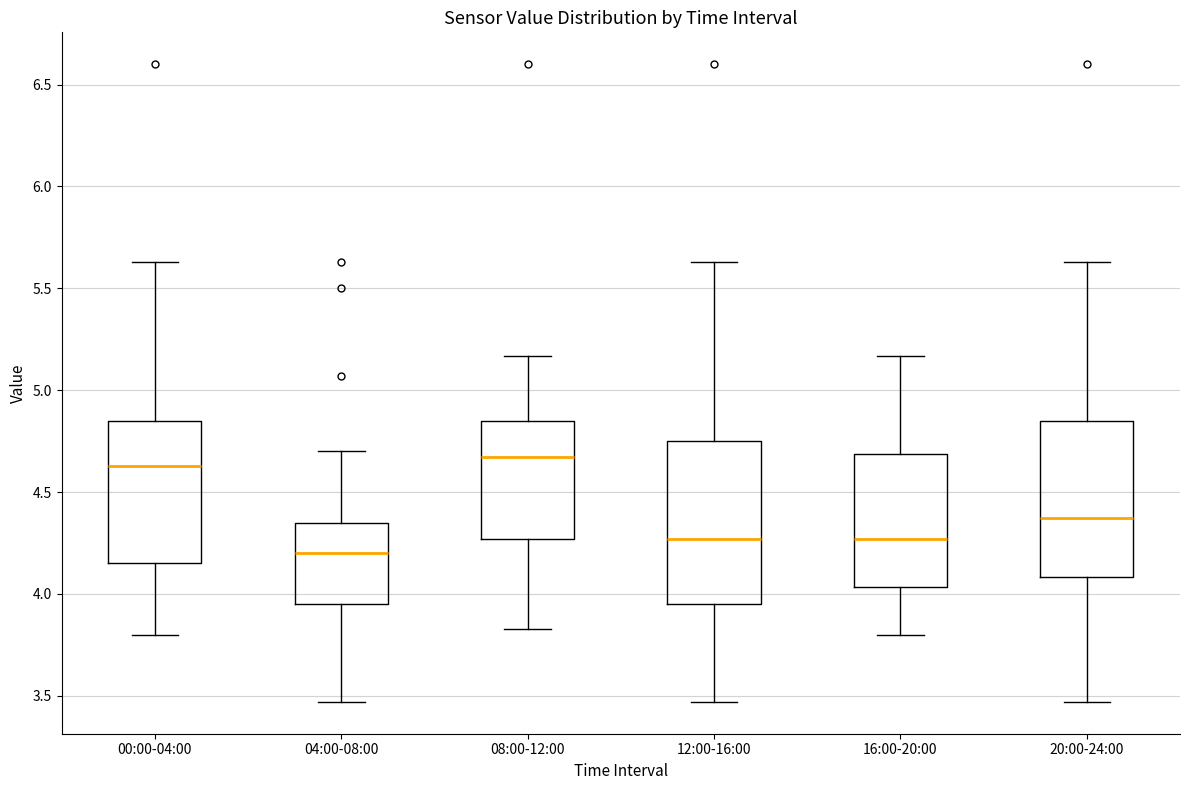

Reading left to right, transcribe this box plot: for each box, give where its median line is, the range the box spans, and where its two whiskers end, as read against the y-axis. The values are not printed on the chart, so give them approximately, as read against the axis.

00:00-04:00: median 4.65, box 4.15 to 4.85, whiskers 3.80 to 5.65
04:00-08:00: median 4.20, box 3.95 to 4.35, whiskers 3.45 to 4.70
08:00-12:00: median 4.65, box 4.25 to 4.85, whiskers 3.85 to 5.15
12:00-16:00: median 4.25, box 3.95 to 4.75, whiskers 3.45 to 5.65
16:00-20:00: median 4.25, box 4.05 to 4.70, whiskers 3.80 to 5.15
20:00-24:00: median 4.35, box 4.10 to 4.85, whiskers 3.45 to 5.65